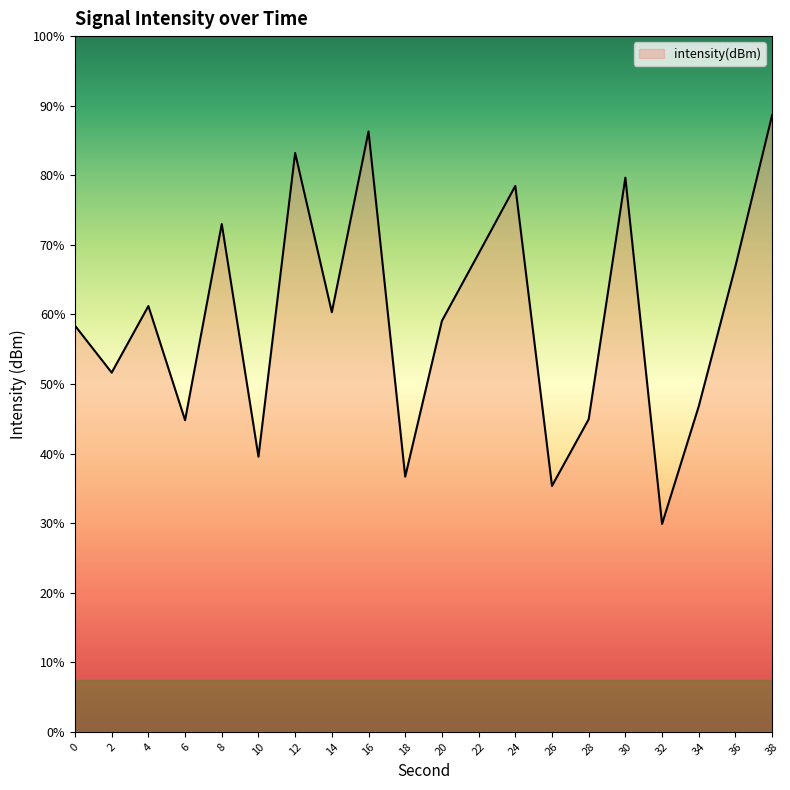

Rank the categories by value from lowest to highest.

32, 26, 18, 10, 6, 28, 34, 2, 0, 20, 14, 4, 36, 22, 8, 24, 30, 12, 16, 38